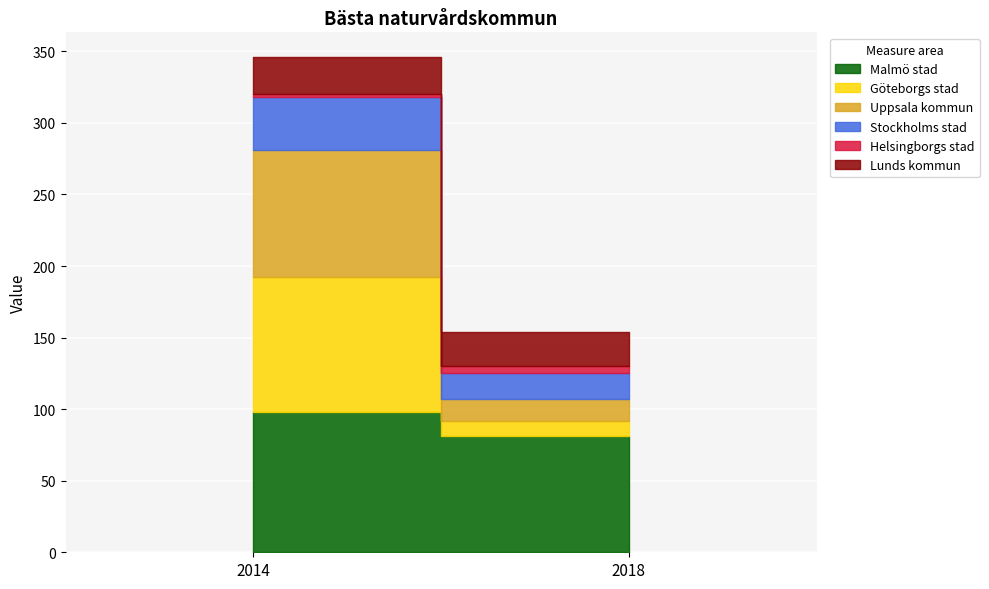

What value does the Malmö stad series have at 2018, to the nearest 10?

80